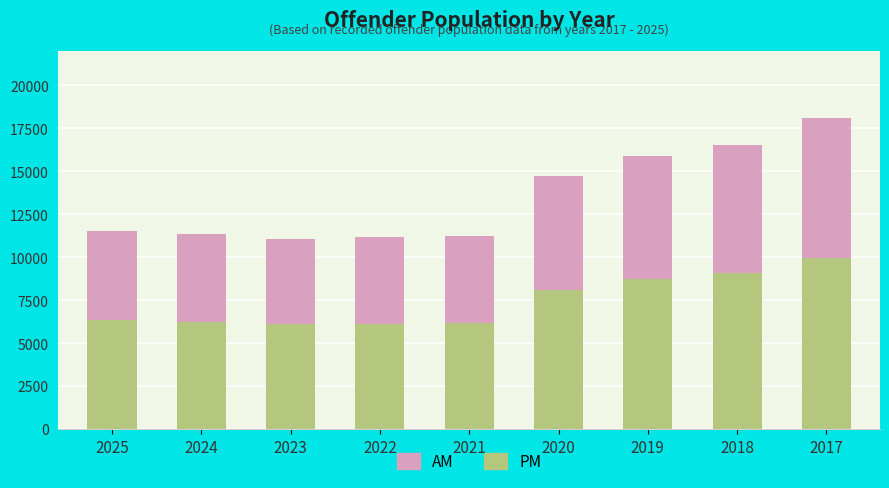

What is the average value of the PM series?

7432.5